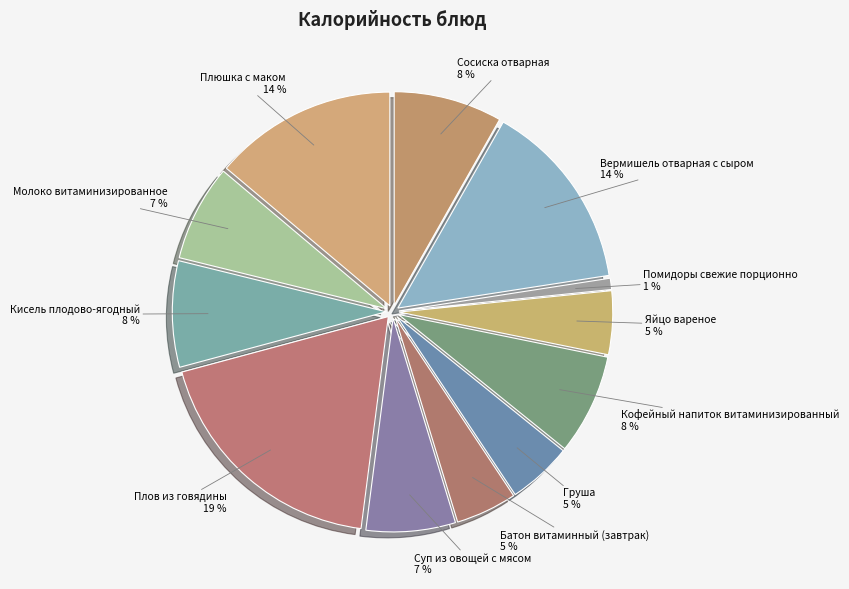

Rank the categories by value from lowest to highest.

Помидоры свежие порционно, Батон витаминный (завтрак), Яйцо вареное, Груша, Суп из овощей с мясом, Молоко витаминизированное, Кофейный напиток витаминизированный, Кисель плодово-ягодный, Сосиска отварная, Плюшка с маком, Вермишель отварная с сыром, Плов из говядины